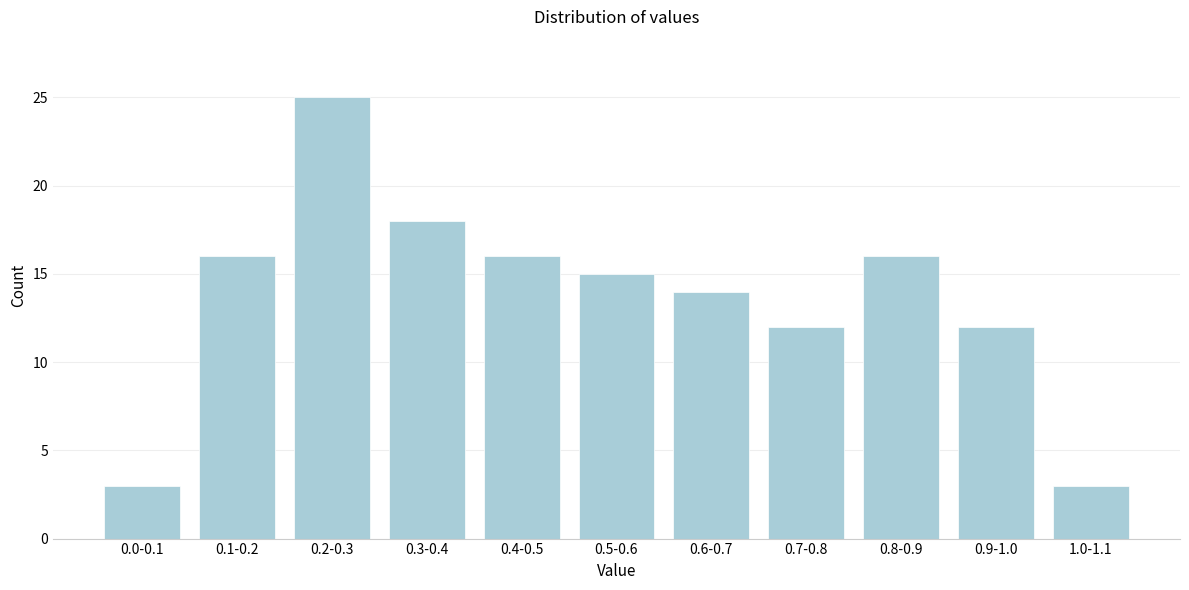

Reading left to right, list all the values displayed in this chart.

3	16	25	18	16	15	14	12	16	12	3